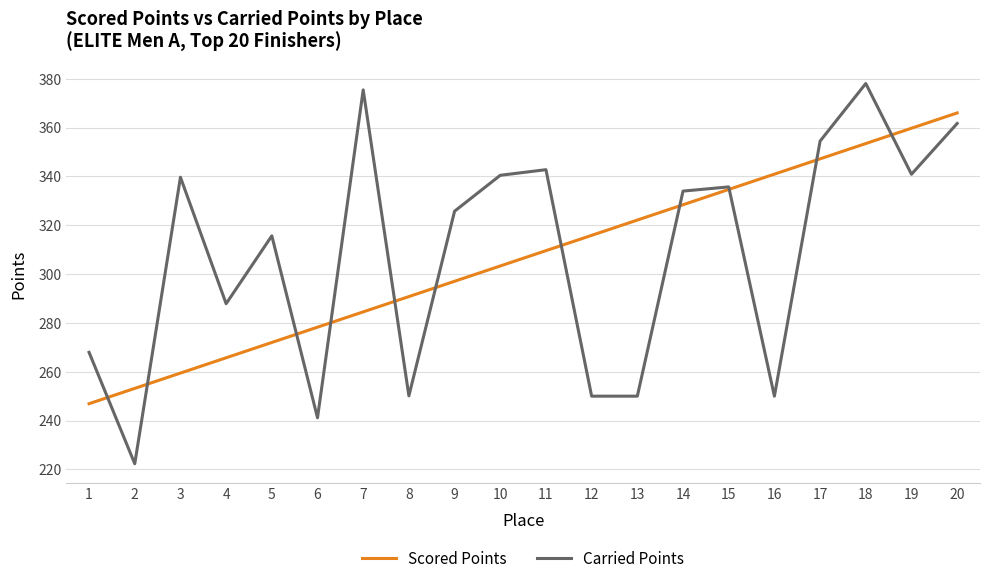

What is the greatest value displayed?

378.0